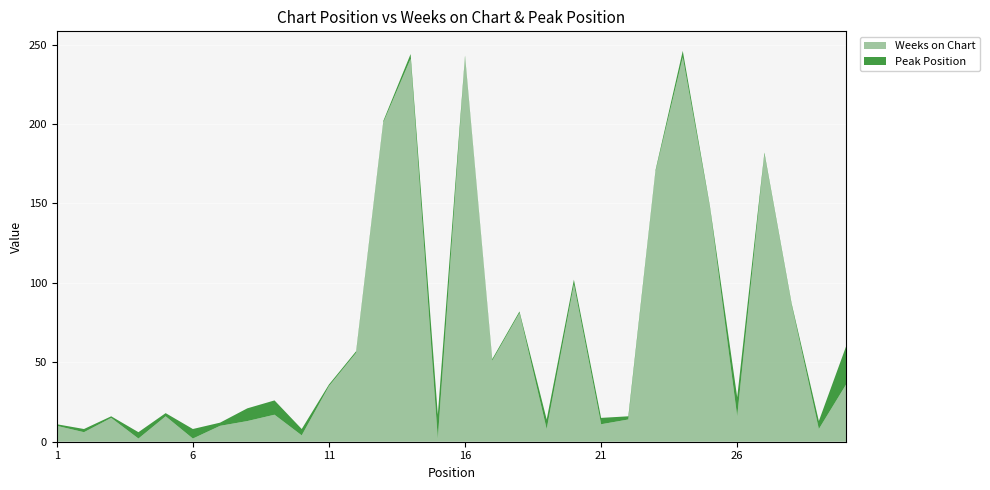

Reading left to right, what are all the values shown in this chart?

Weeks on Chart: 1=10	2=6	3=15	4=2	5=16	6=2	7=10	8=13	9=17	10=4	11=35	12=56	13=201	14=241	15=2	16=242	17=51	18=81	19=8	20=99	21=11	22=14	23=170	24=242	25=147	26=16	27=181	28=86	29=8	30=36
Peak Position: 1=1	2=2	3=1	4=4	5=2	6=6	7=2	8=8	9=9	10=4	11=1	12=1	13=1	14=3	15=15	16=1	17=1	18=1	19=6	20=3	21=4	22=2	23=1	24=4	25=1	26=12	27=1	28=1	29=5	30=24